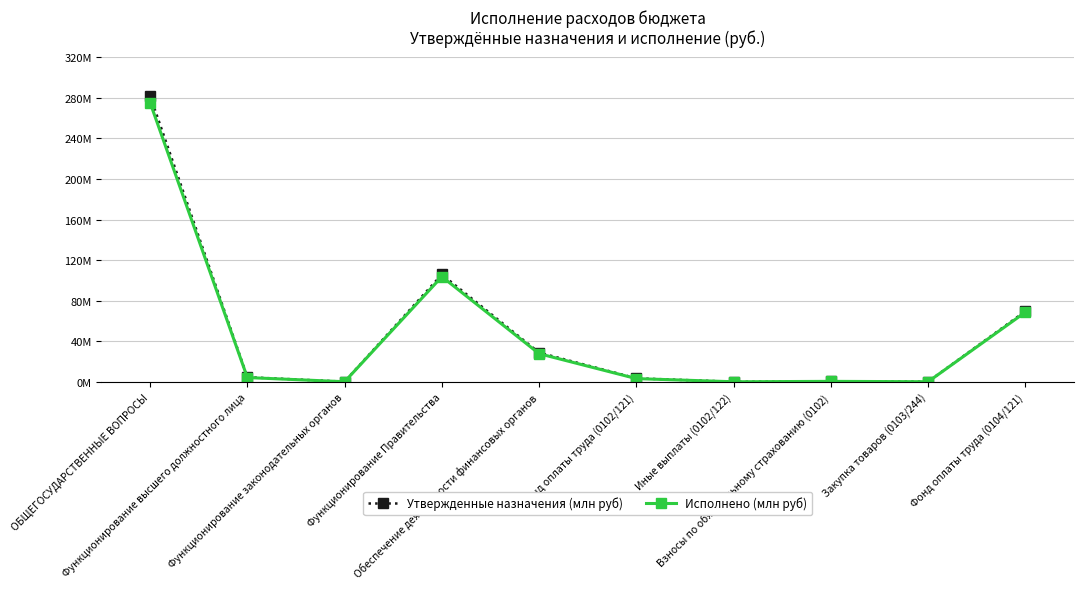

Is this an area chart (filled region under the line)?

No